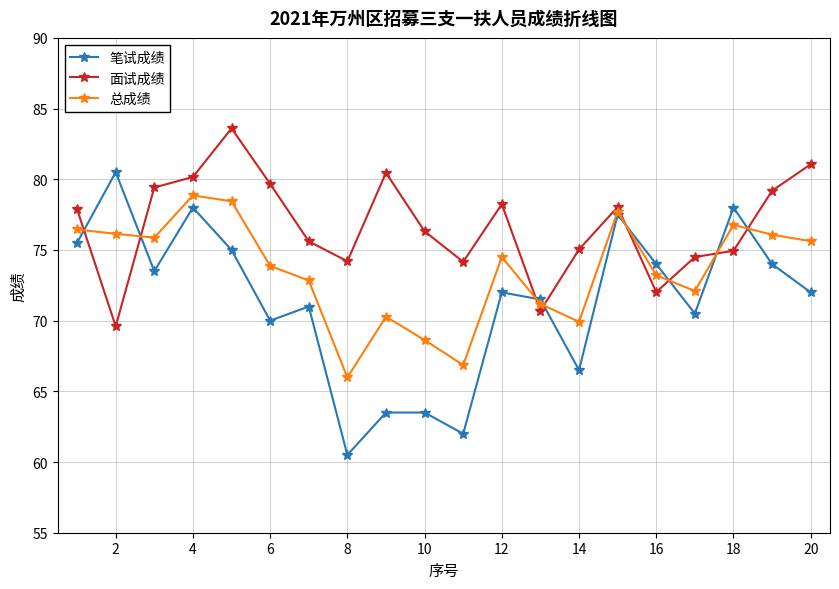

What is the smallest value displayed?

60.5